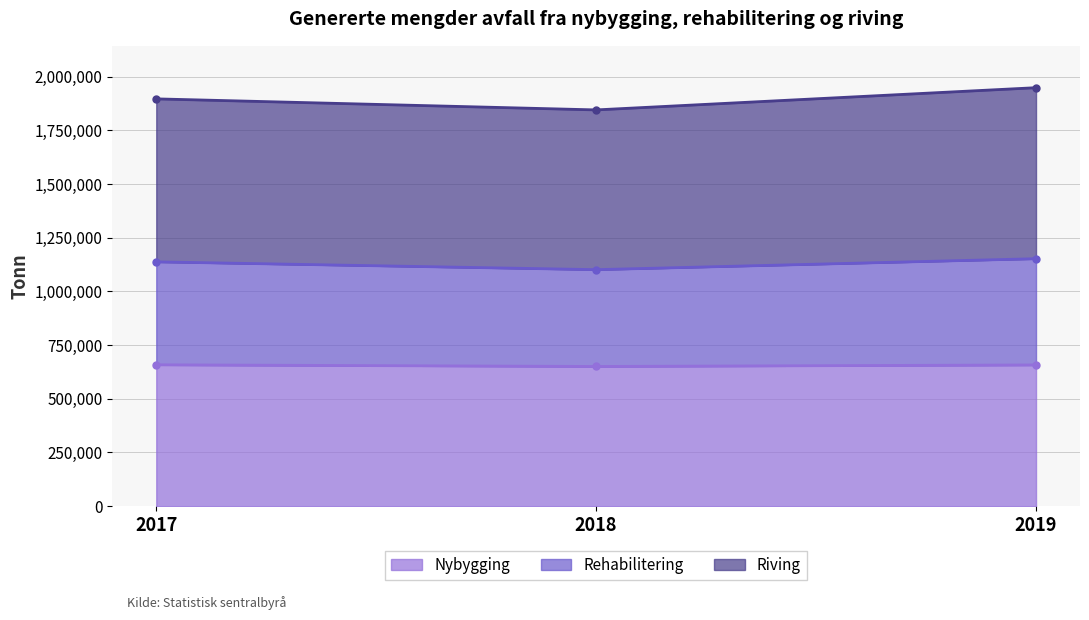

The value of Nybygging at 2018 is 334937. True or false?

False